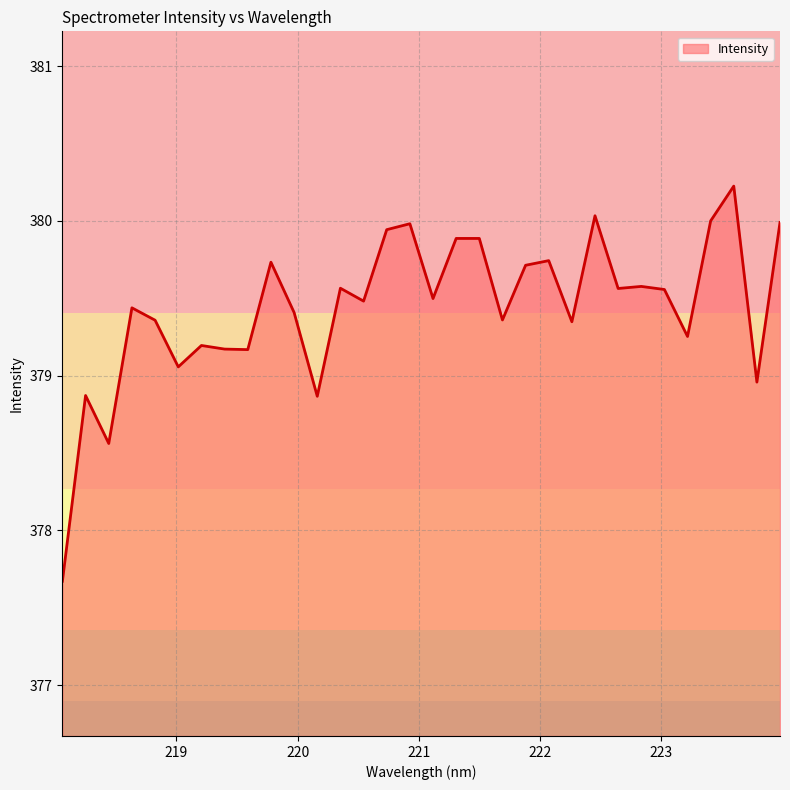

True or false: there are more than 1 points higher than both neighbors.

True